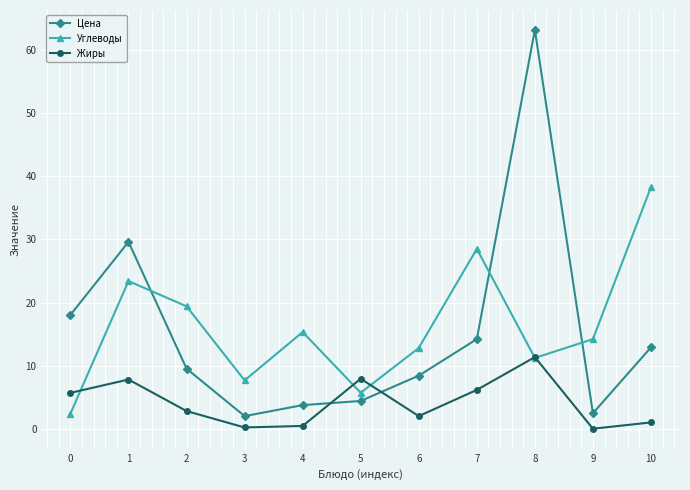

Is the value of Углеводы at 2 greater than the value of Жиры at 1?

Yes